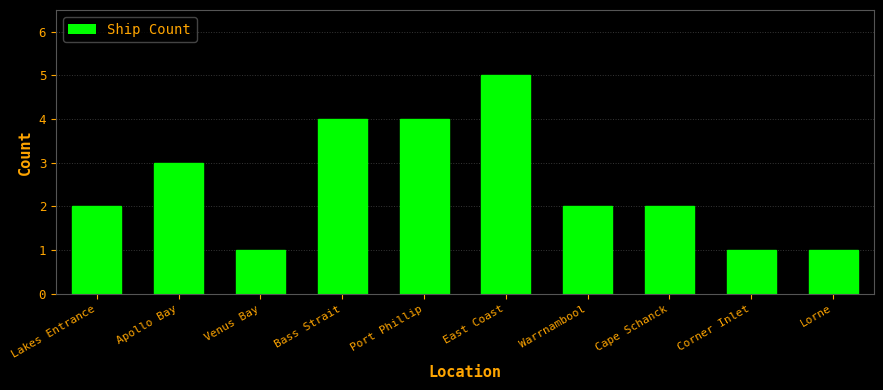

What is the difference between the maximum and minimum values?

4